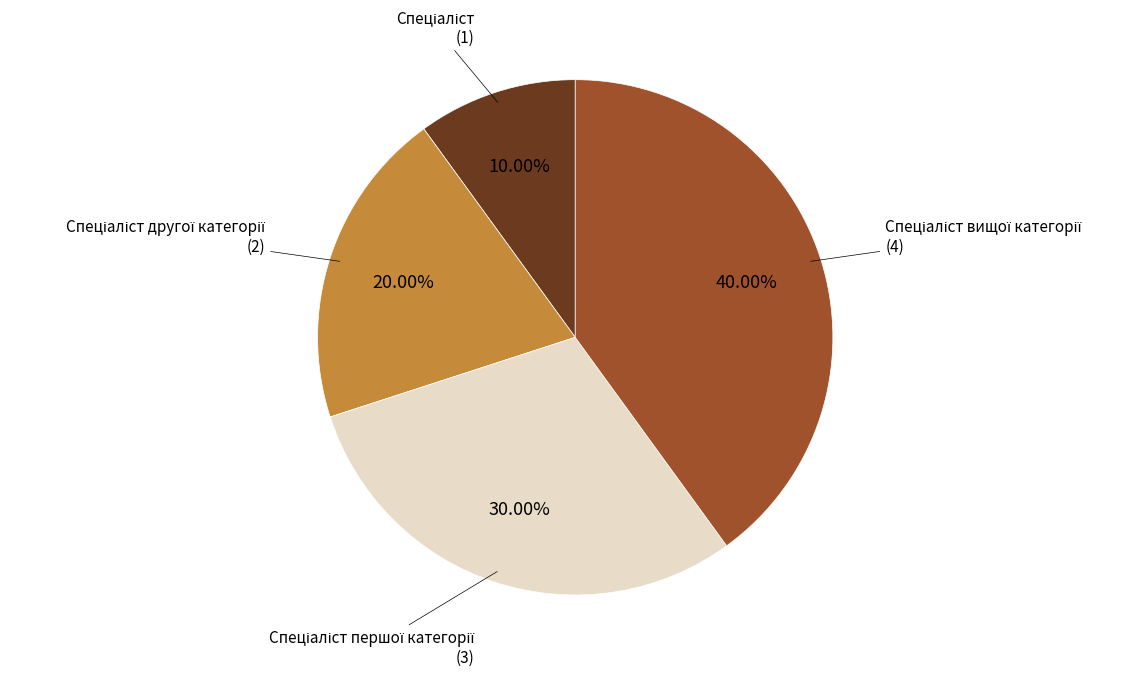

Is there a majority slice in this chart?

No